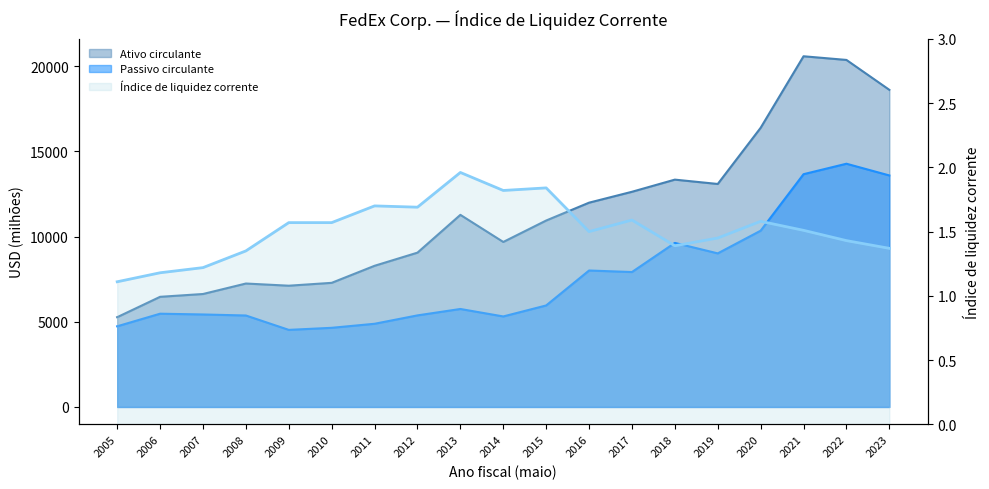

Reading right to left, what are all the values shown in this chart?

2023=1.4	2022=1.4	2021=1.5	2020=1.6	2019=1.4	2018=1.4	2017=1.6	2016=1.5	2015=1.8	2014=1.8	2013=2.0	2012=1.7	2011=1.7	2010=1.6	2009=1.6	2008=1.4	2007=1.2	2006=1.2	2005=1.1